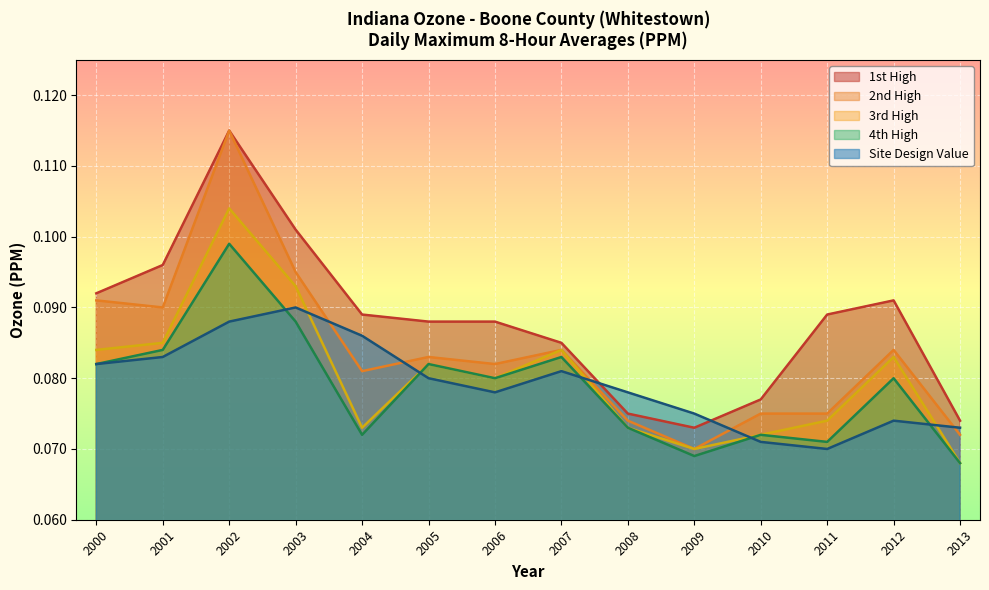

Which series has the largest total across all categories?

1st High